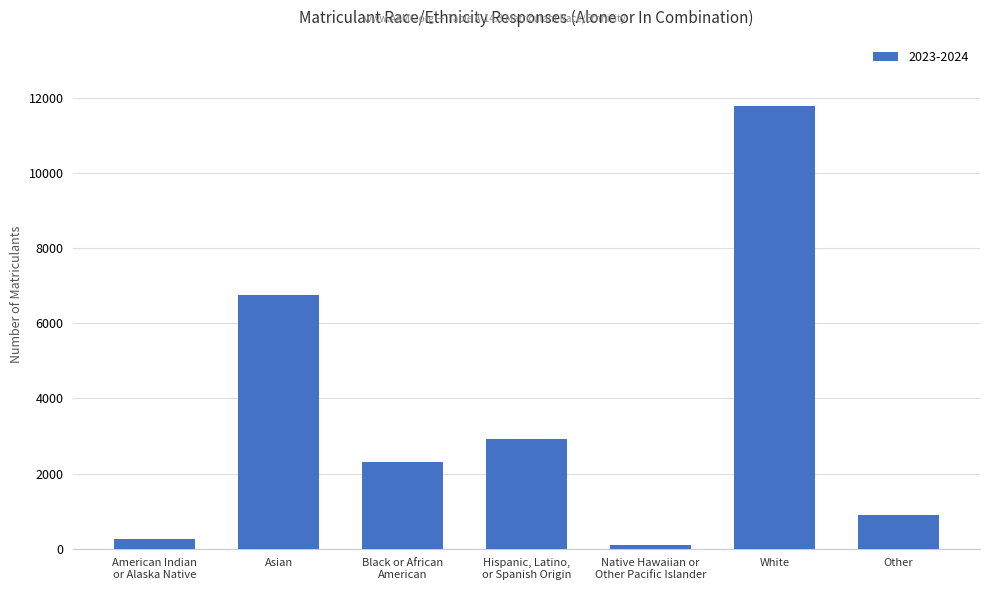

True or false: the data shows 408 at Other.

False